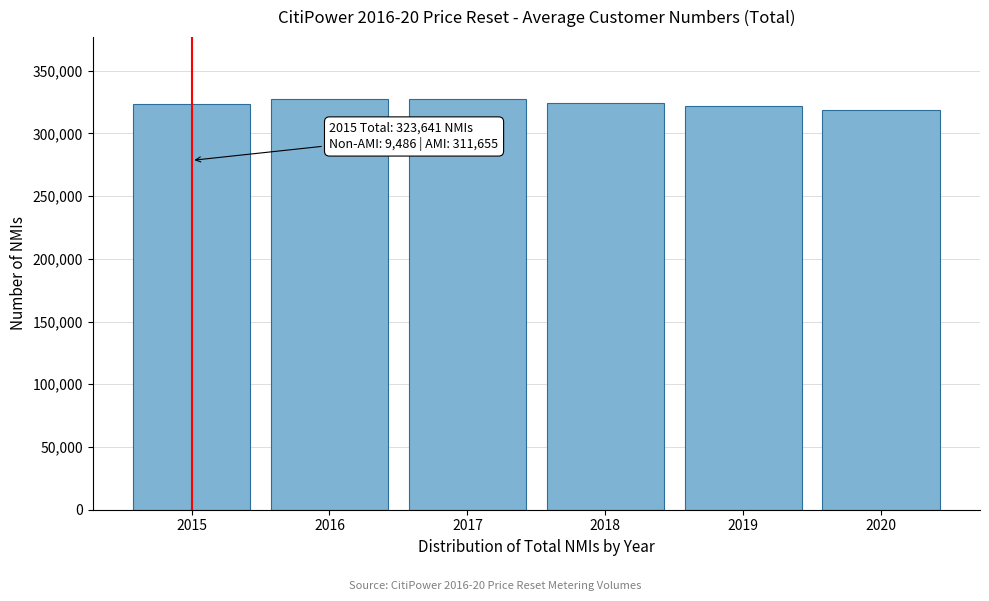

What is the value of the 3rd bar from the left?

327596